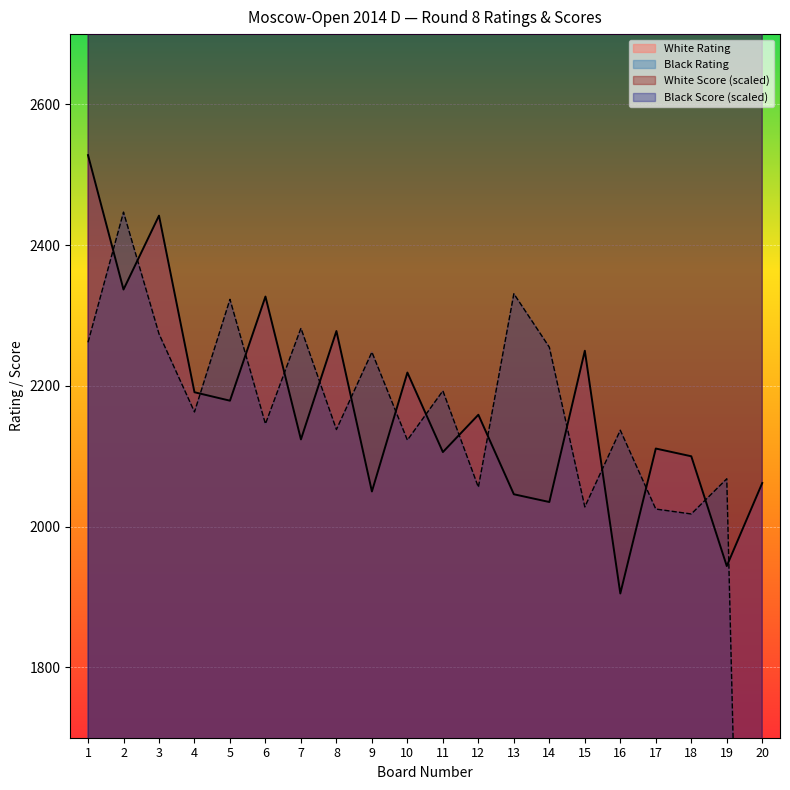

Reading right to left, list all the values displayed in this chart.

White Rating: 2062	1944	2100	2111	1905	2250	2035	2046	2159	2106	2219	2050	2278	2124	2327	2179	2191	2442	2337	2528
Black Rating: 0	2068	2018	2025	2137	2028	2255	2331	2056	2193	2123	2248	2138	2282	2146	2323	2163	2274	2447	2262